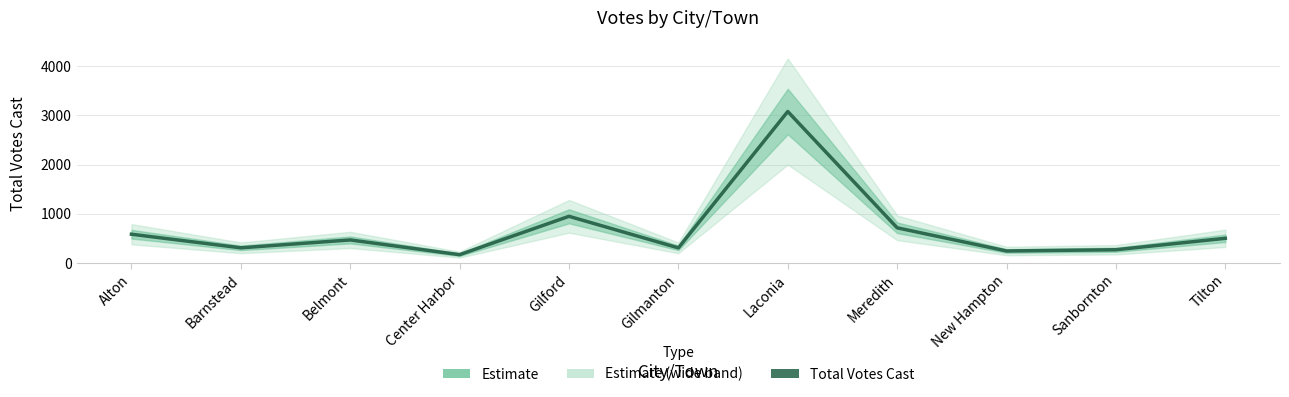

Reading left to right, extract all data points from this chart.

Alton=586	Barnstead=310	Belmont=470	Center Harbor=171	Gilford=949	Gilmanton=309	Laconia=3075	Meredith=716	New Hampton=246	Sanbornton=271	Tilton=503